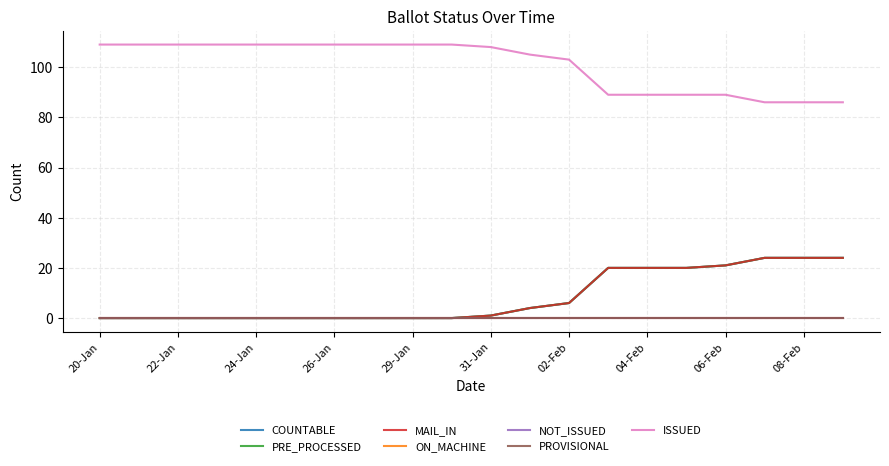

Does the chart display data point markers on the line(s)?

No